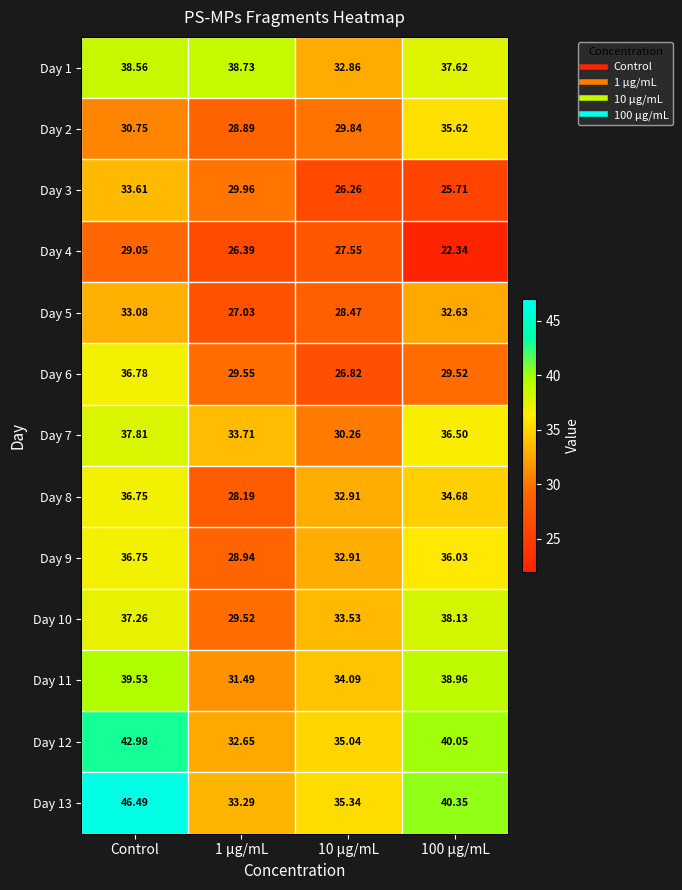

At which label does Day 1 first exceed 38?

Control